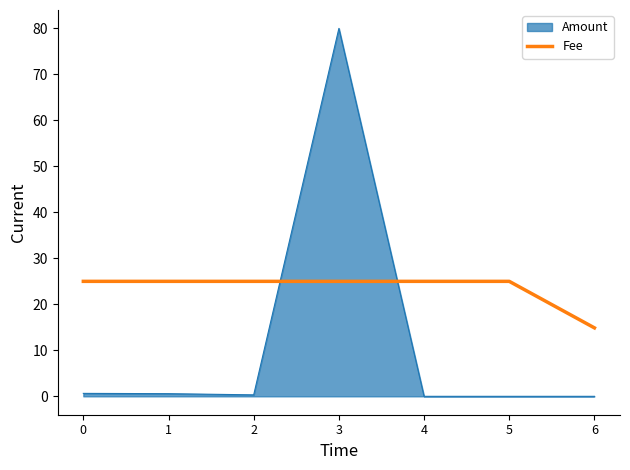

True or false: Fee has a value of 25.0 at 3.

True